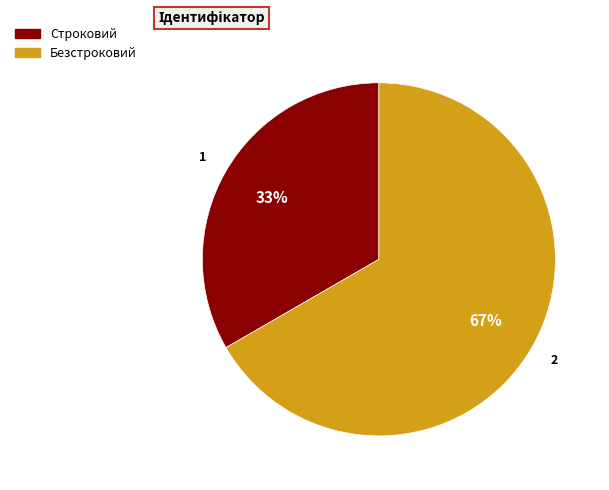

Between Безстроковий and Строковий, which is larger?

Безстроковий